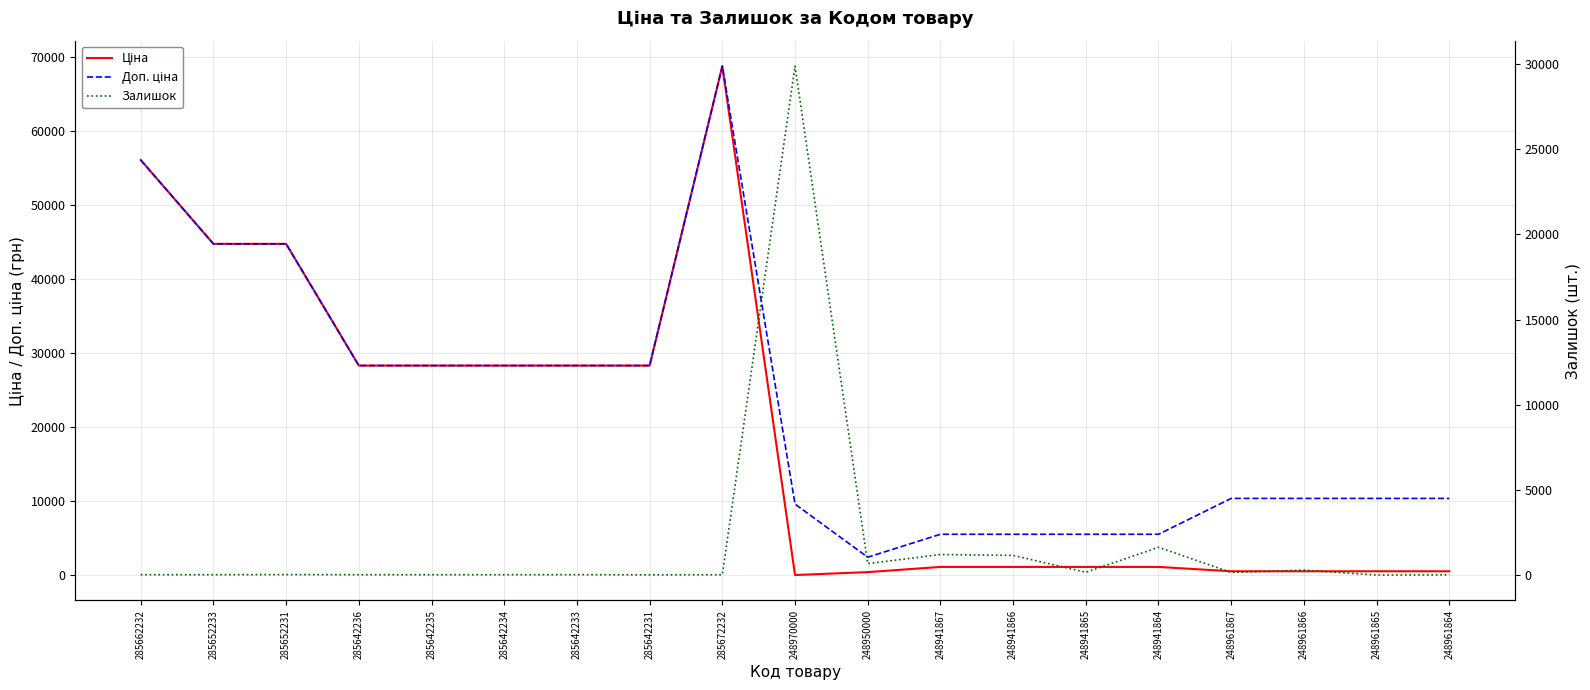

True or false: Доп. ціна has more than 2 interior local peaks.

False